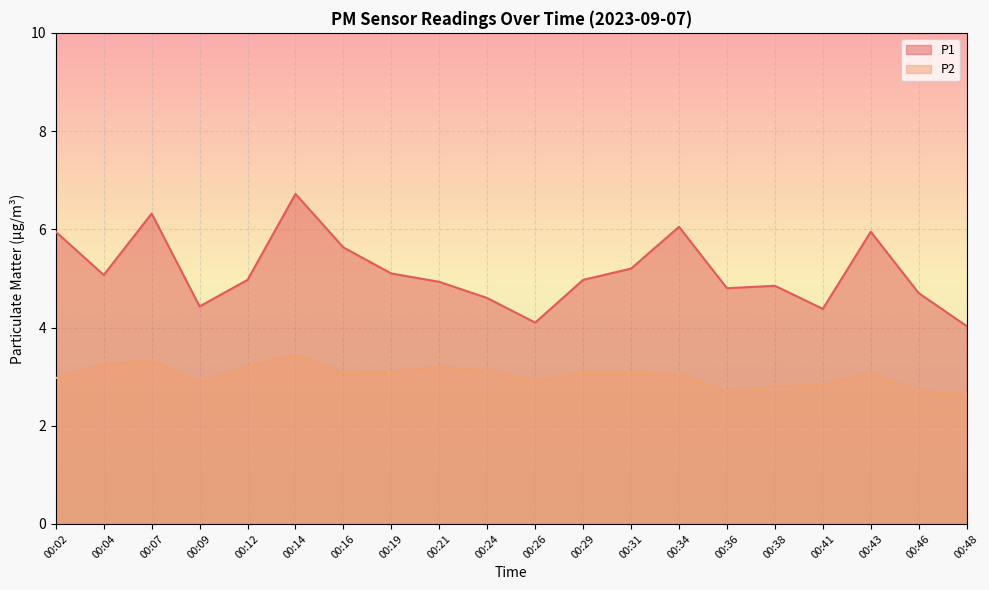

What is the difference between the P2 values at 00:34 and 00:41?

0.2